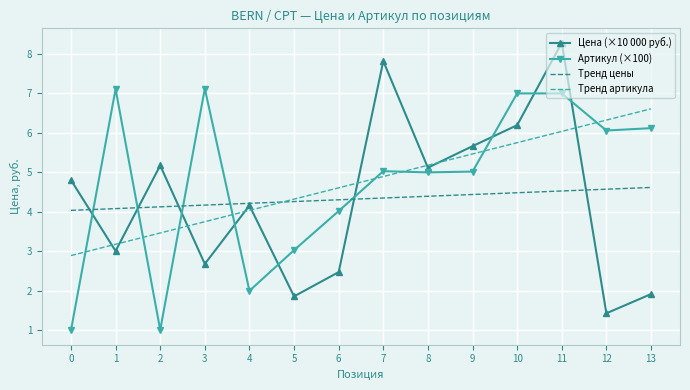

Which series changed the most between 2 and 12?

Артикул (×100)